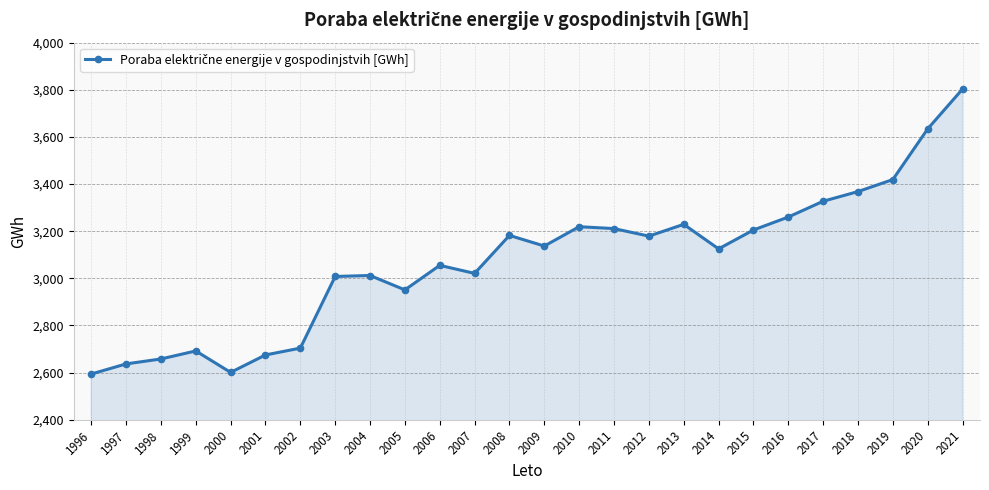

What is the greatest value displayed?

3803